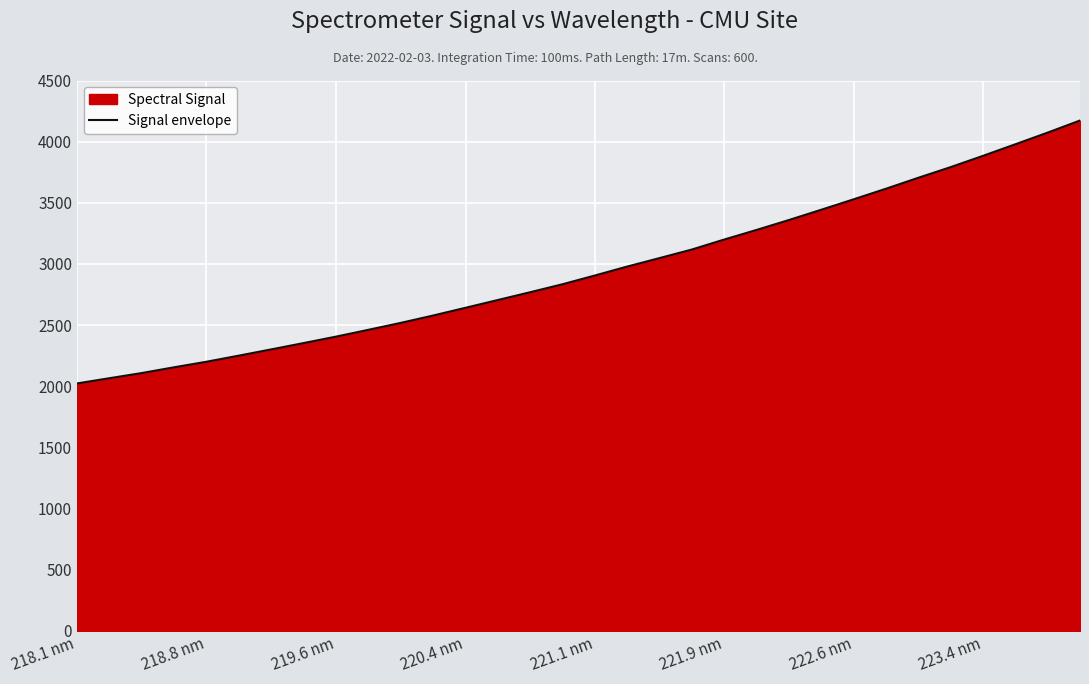

What is the smallest value displayed?

2023.0